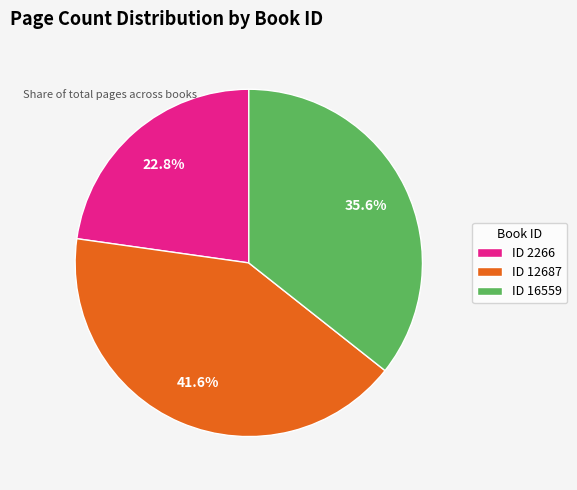

Does ID 16559 account for over 50% of the chart?

No